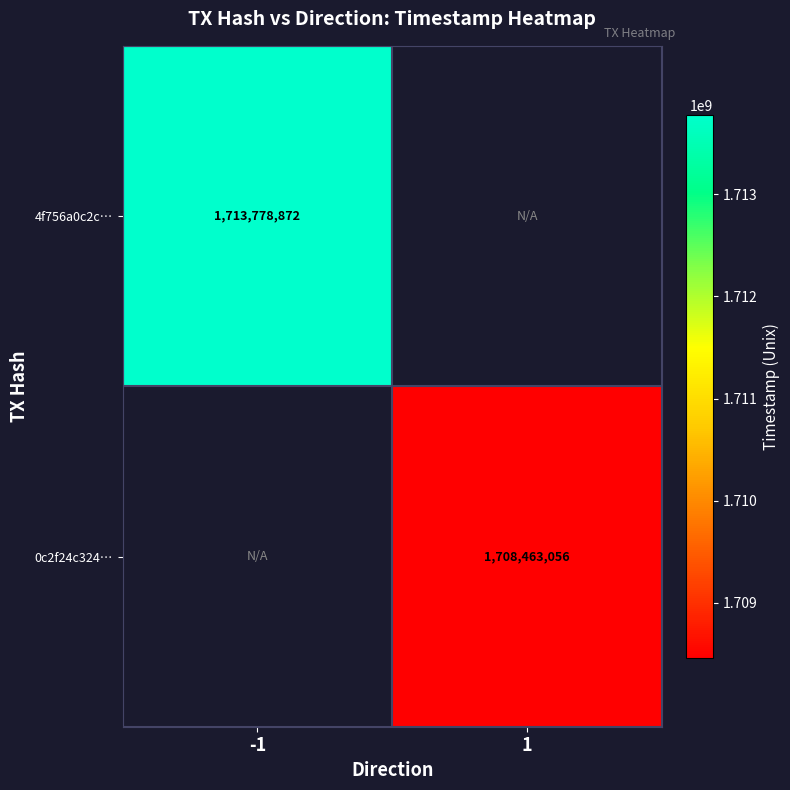

True or false: 4f756a0c2c… has a value of 1127947456 at -1.

False